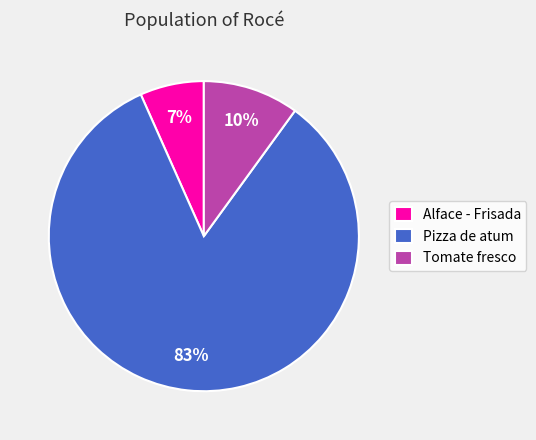

To the nearest percent, what is the combined percentage of Tomate fresco and Alface - Frisada?

17%